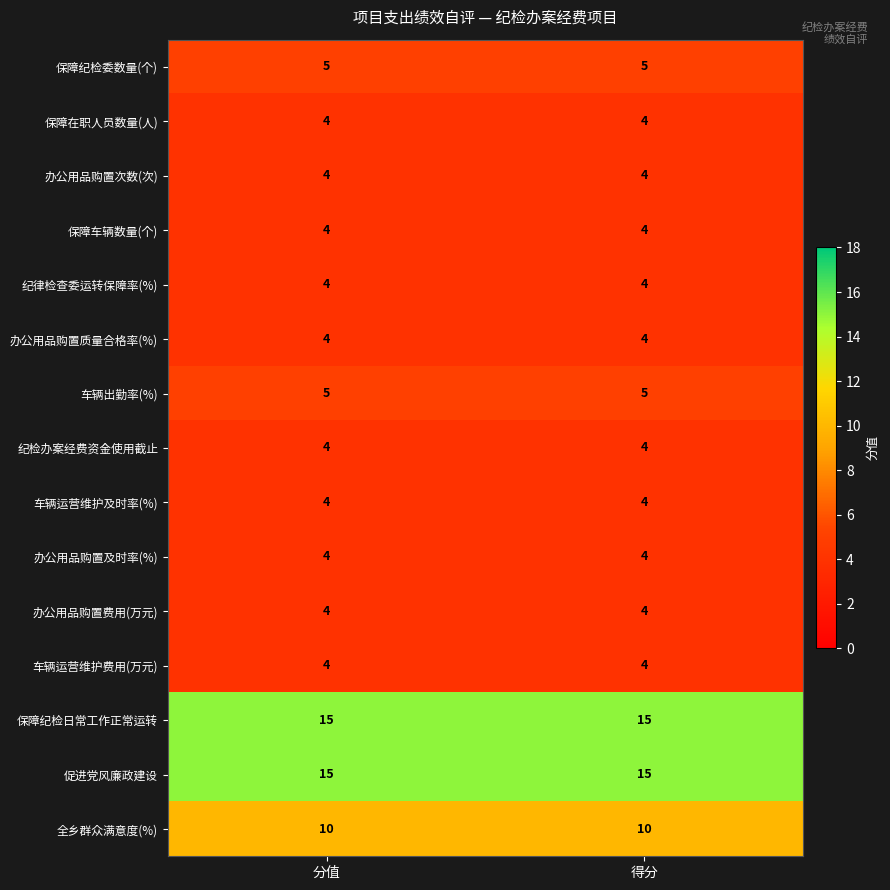

What is the spread (max minus min) of values at 得分?

11